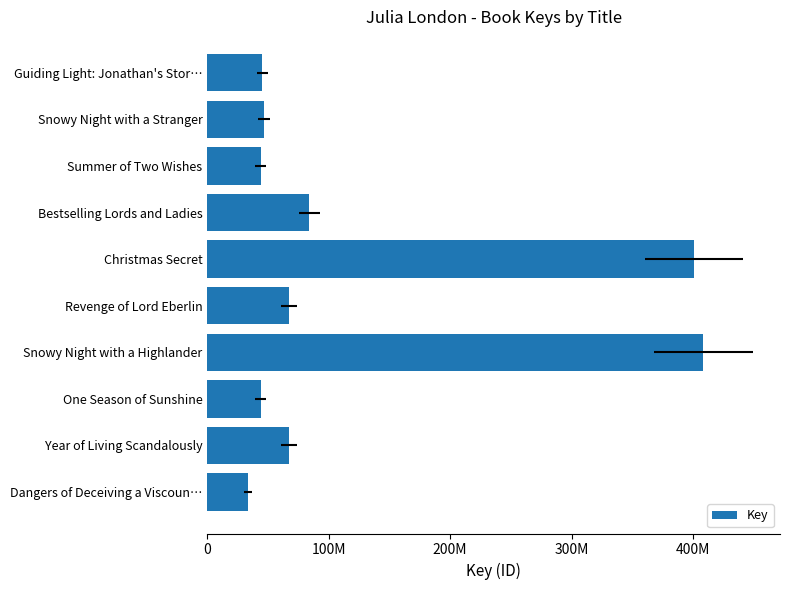

Does the chart contain stacked bars?

No